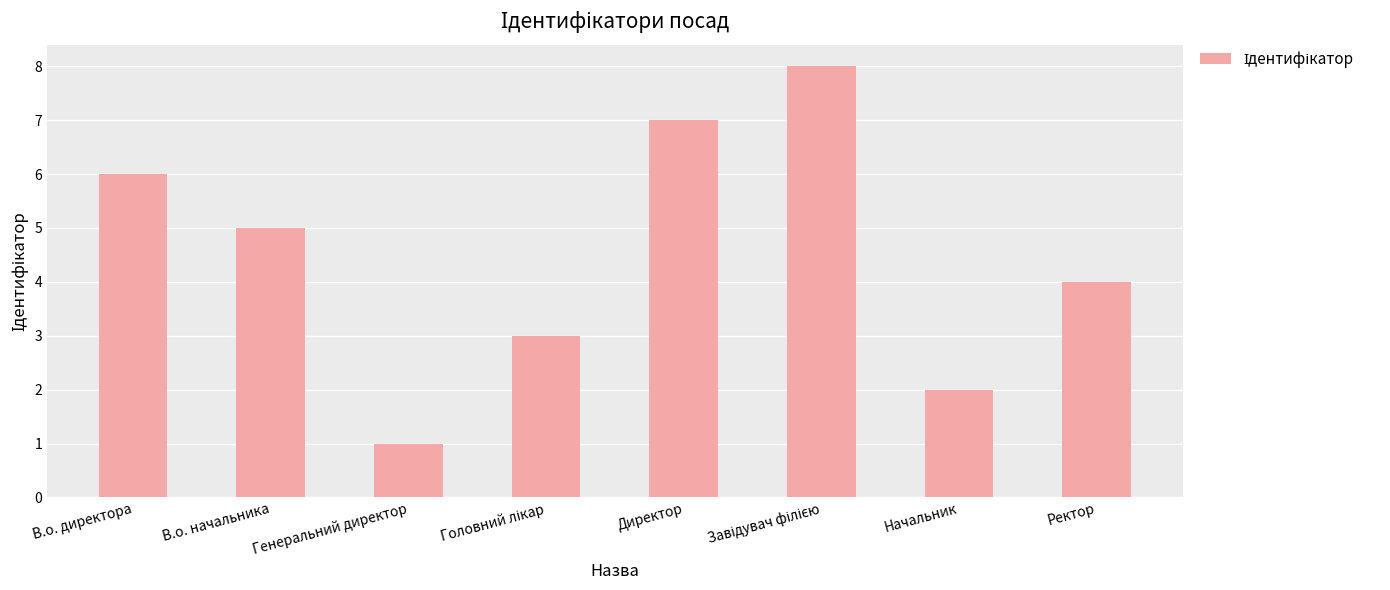

What is the sum of all values?

36